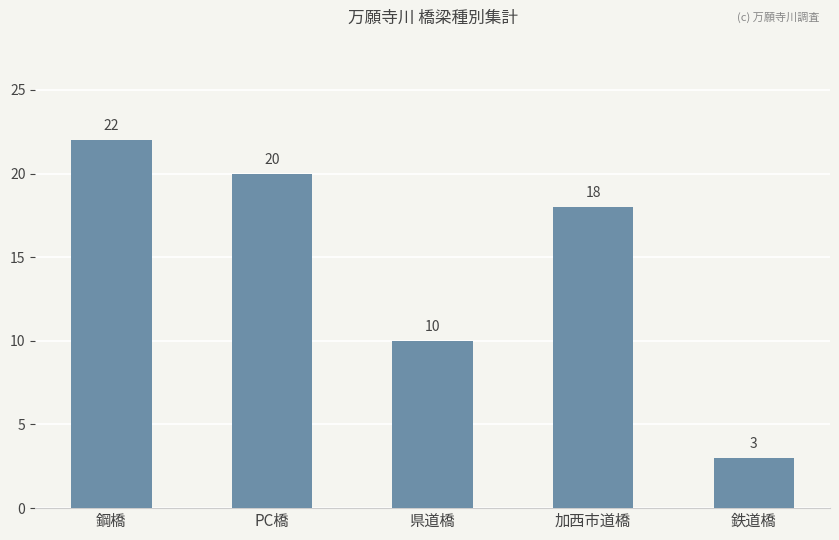

What is the difference between the values at 鉄道橋 and 県道橋?

7